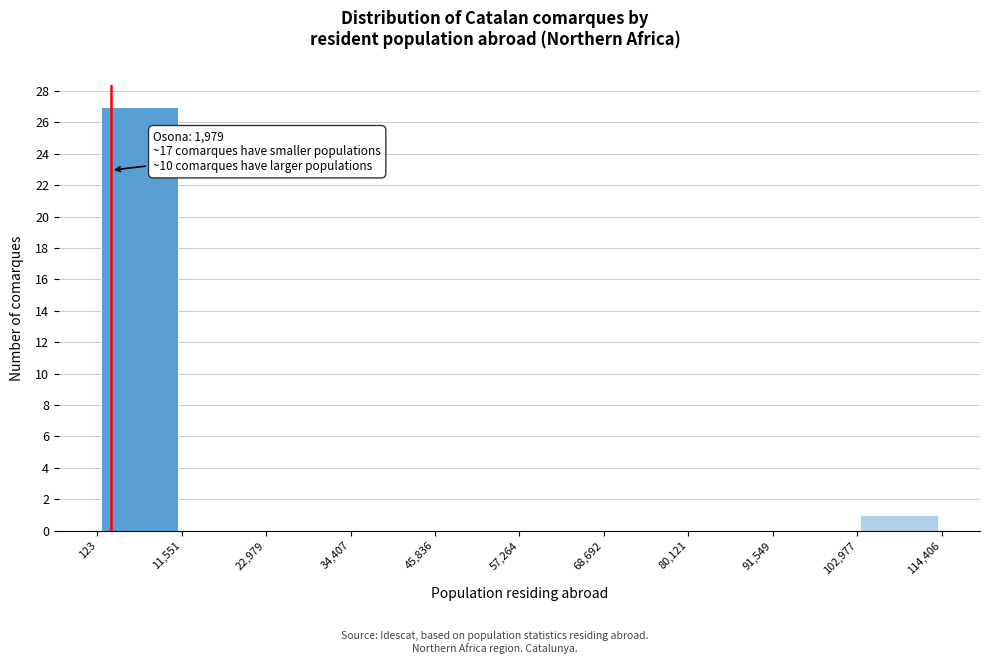

Over which range of the x-axis is the bar tallest?

123 to 11,551